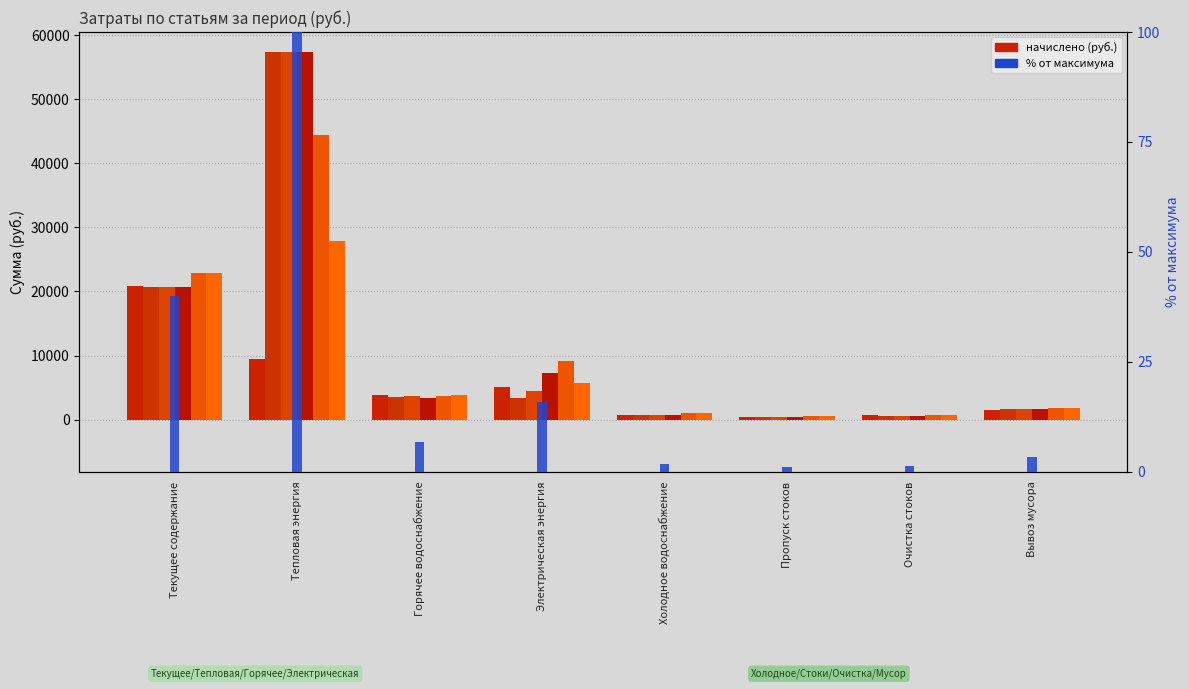

Where does the сент series first go above 3769?

Текущее содержание